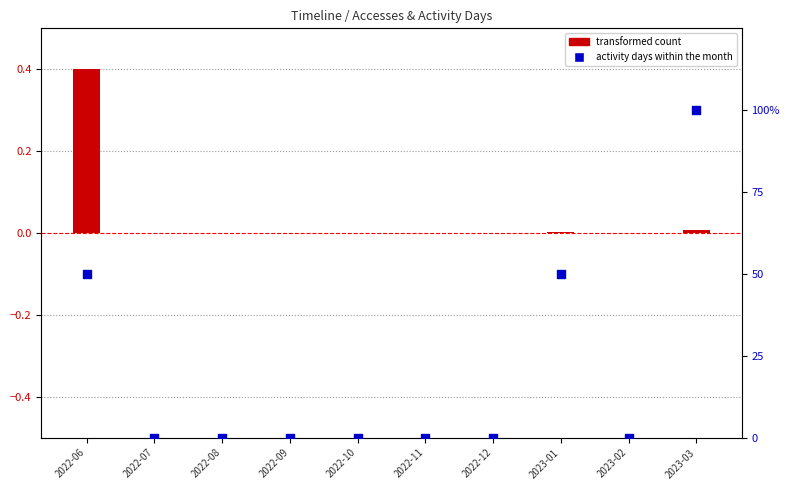

Which series reaches the maximum Y coordinate?

activity days (scaled)